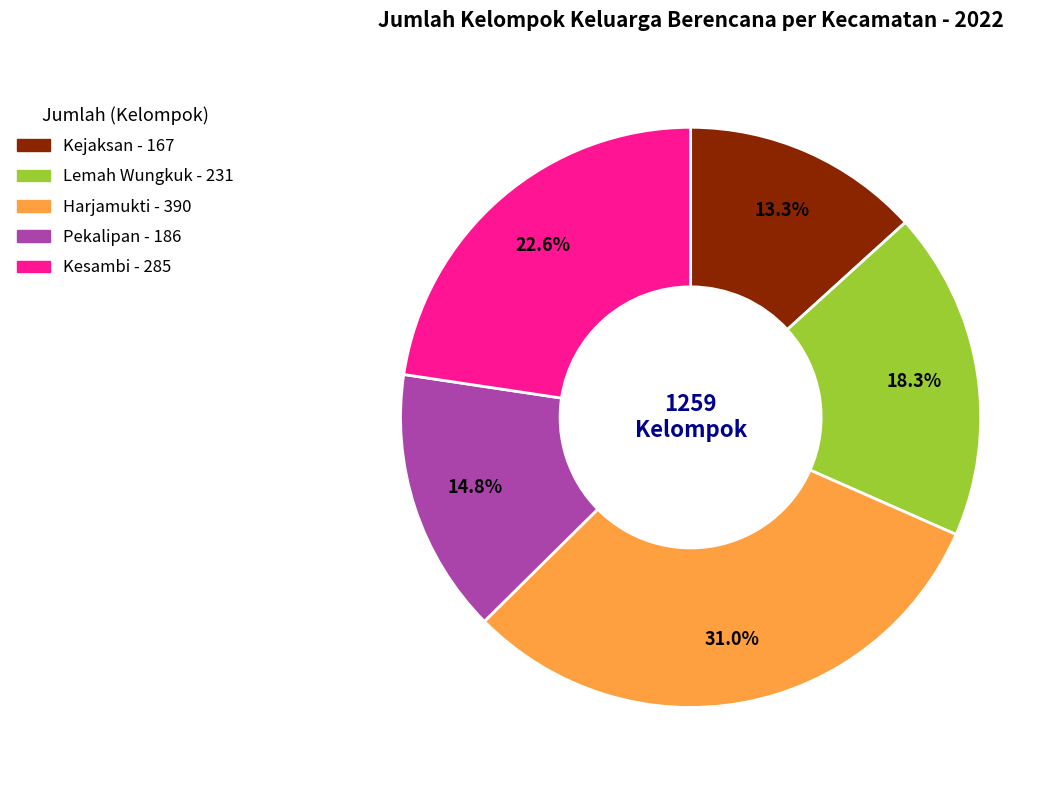

What is the smallest slice in the pie chart?

Kejaksan